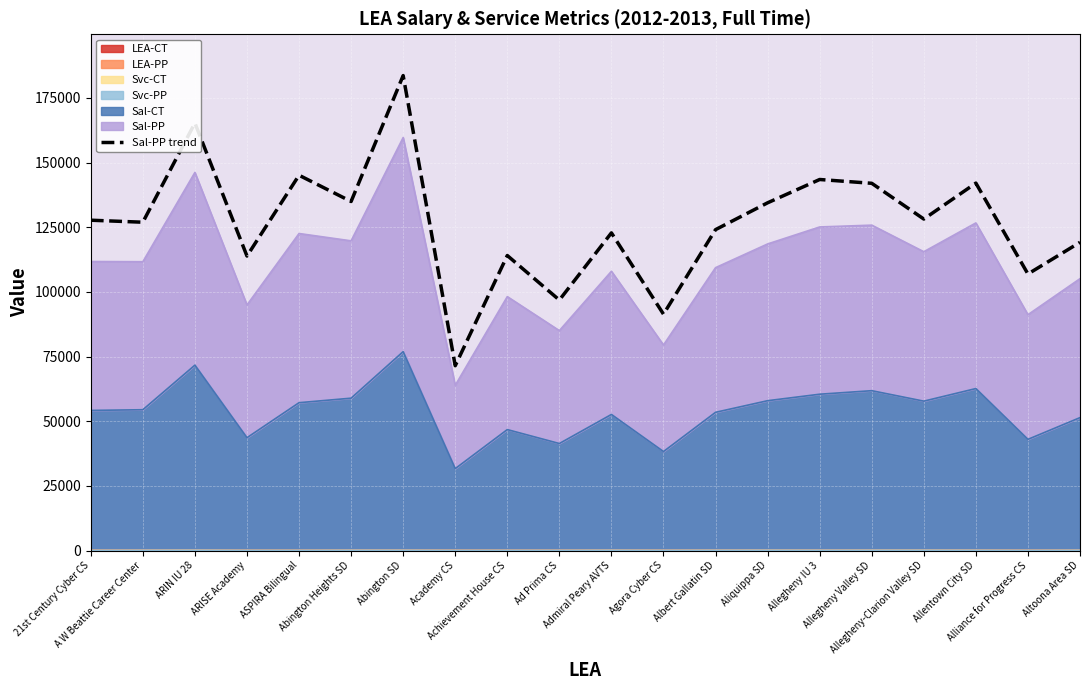

What is the difference between the second highest and second lowest values?

73908.8